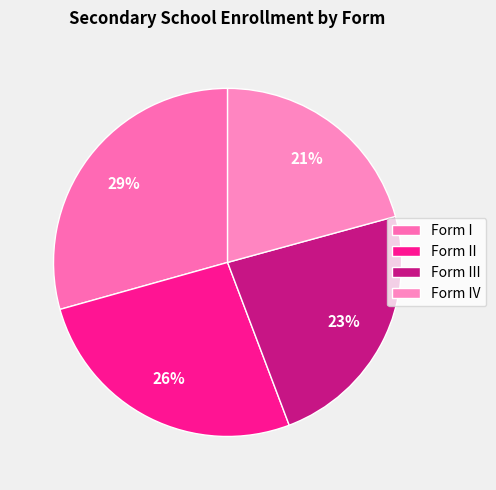

How many slices are in this pie chart?

4